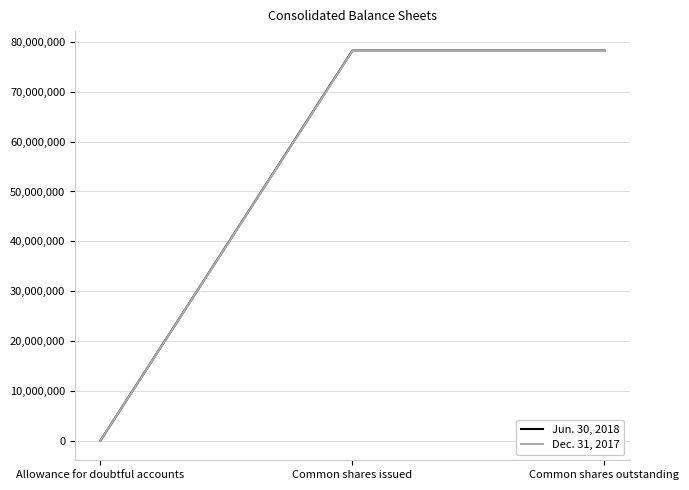

What position from the left is Common shares issued?

2